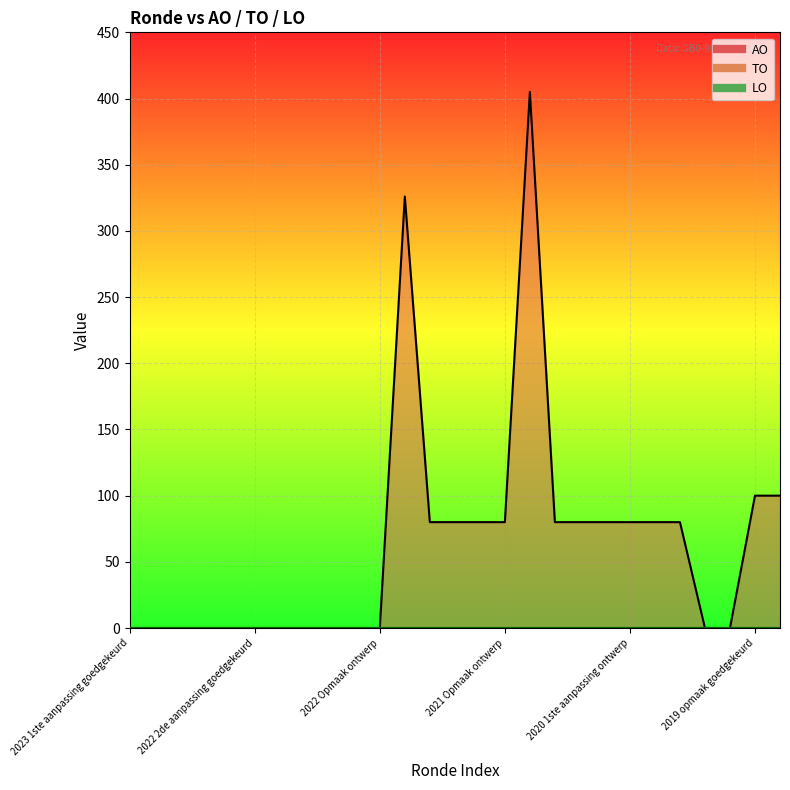

Reading left to right, what are all the values shown in this chart?

AO: 2023 1ste aanpassing goedgekeurd=0	2023 1ste aanpassing ontwerp=0	2023 Opmaak goedgekeurd=0	2023 Opmaak ontwerp=0	2022 uitvoering=0	2022 2de aanpassing goedgekeurd=0	2022 2de aanpassing ontwerp=0	2022 1ste aanpassing goedgekeurd=0	2022 1ste aanpassing ontwerp=0	2022 Opmaak goedgekeurd=0	2022 Opmaak ontwerp=0	2021 uitvoering=326	2021 1ste aanpassing goedgekeurd=80	2021 1ste aanpassing ontwerp=80	2021 Opmaak goedgekeurd=80	2021 Opmaak ontwerp=80	2020 uitvoering=405	2020 2de aanpassing goedgekeurd=80	2020 2de aanpassing ontwerp=80	2020 1ste aanpassing goedgekeurd=80	2020 1ste aanpassing ontwerp=80	2020 Opmaak goedgekeurd=80	2020 Opmaak ontwerp=80	2019 1ste aanpassing goedgekeurd=0	2019 1ste aanpassing ontwerp=0	2019 opmaak goedgekeurd=100	2019 opmaak ontwerp=100
TO: 2023 1ste aanpassing goedgekeurd=0	2023 1ste aanpassing ontwerp=0	2023 Opmaak goedgekeurd=0	2023 Opmaak ontwerp=0	2022 uitvoering=0	2022 2de aanpassing goedgekeurd=0	2022 2de aanpassing ontwerp=0	2022 1ste aanpassing goedgekeurd=0	2022 1ste aanpassing ontwerp=0	2022 Opmaak goedgekeurd=0	2022 Opmaak ontwerp=0	2021 uitvoering=0	2021 1ste aanpassing goedgekeurd=0	2021 1ste aanpassing ontwerp=0	2021 Opmaak goedgekeurd=0	2021 Opmaak ontwerp=0	2020 uitvoering=0	2020 2de aanpassing goedgekeurd=0	2020 2de aanpassing ontwerp=0	2020 1ste aanpassing goedgekeurd=0	2020 1ste aanpassing ontwerp=0	2020 Opmaak goedgekeurd=0	2020 Opmaak ontwerp=0	2019 1ste aanpassing goedgekeurd=0	2019 1ste aanpassing ontwerp=0	2019 opmaak goedgekeurd=0	2019 opmaak ontwerp=0
LO: 2023 1ste aanpassing goedgekeurd=0	2023 1ste aanpassing ontwerp=0	2023 Opmaak goedgekeurd=0	2023 Opmaak ontwerp=0	2022 uitvoering=0	2022 2de aanpassing goedgekeurd=0	2022 2de aanpassing ontwerp=0	2022 1ste aanpassing goedgekeurd=0	2022 1ste aanpassing ontwerp=0	2022 Opmaak goedgekeurd=0	2022 Opmaak ontwerp=0	2021 uitvoering=0	2021 1ste aanpassing goedgekeurd=0	2021 1ste aanpassing ontwerp=0	2021 Opmaak goedgekeurd=0	2021 Opmaak ontwerp=0	2020 uitvoering=0	2020 2de aanpassing goedgekeurd=0	2020 2de aanpassing ontwerp=0	2020 1ste aanpassing goedgekeurd=0	2020 1ste aanpassing ontwerp=0	2020 Opmaak goedgekeurd=0	2020 Opmaak ontwerp=0	2019 1ste aanpassing goedgekeurd=0	2019 1ste aanpassing ontwerp=0	2019 opmaak goedgekeurd=0	2019 opmaak ontwerp=0